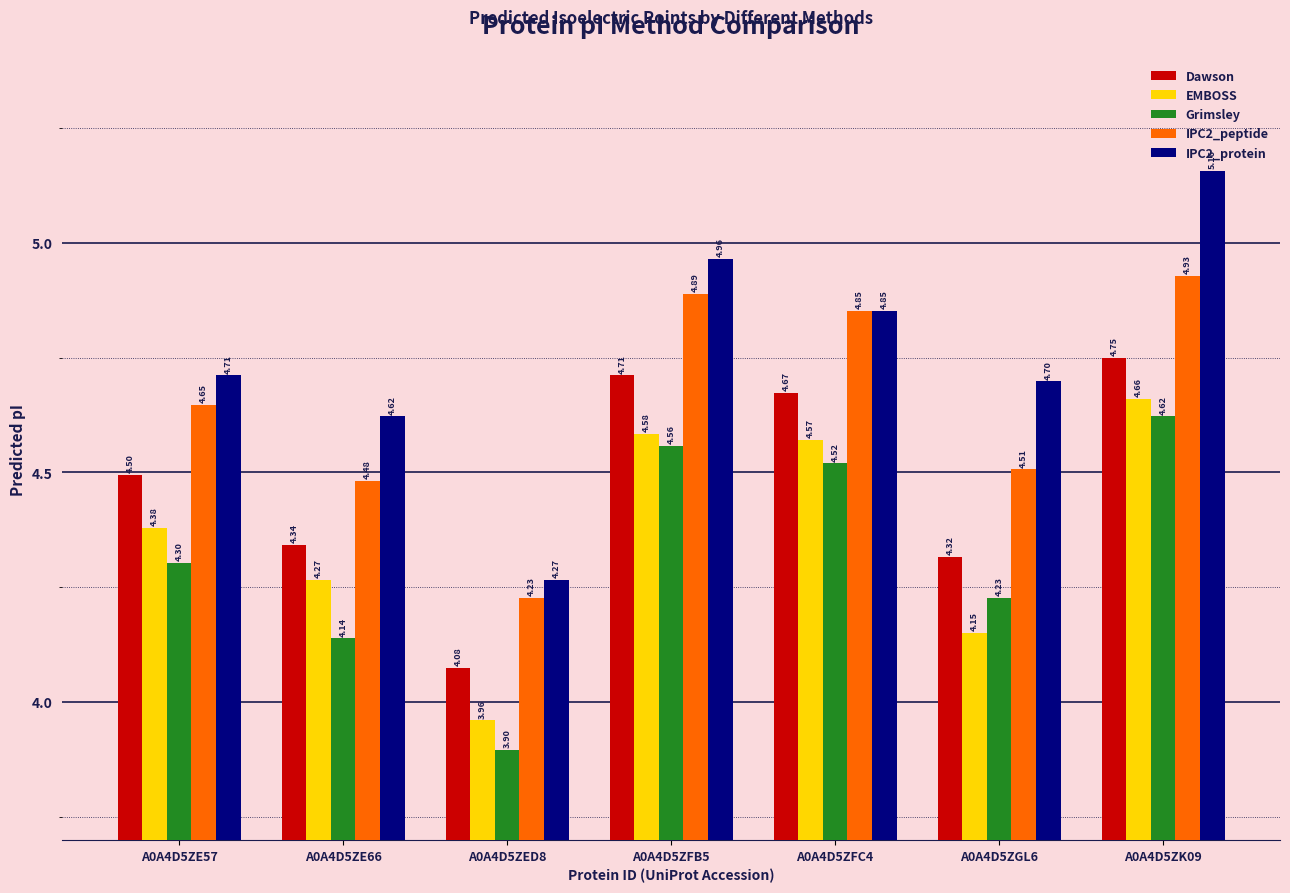

Which series changed the most between A0A4D5ZFB5 and A0A4D5ZK09?

IPC2_protein